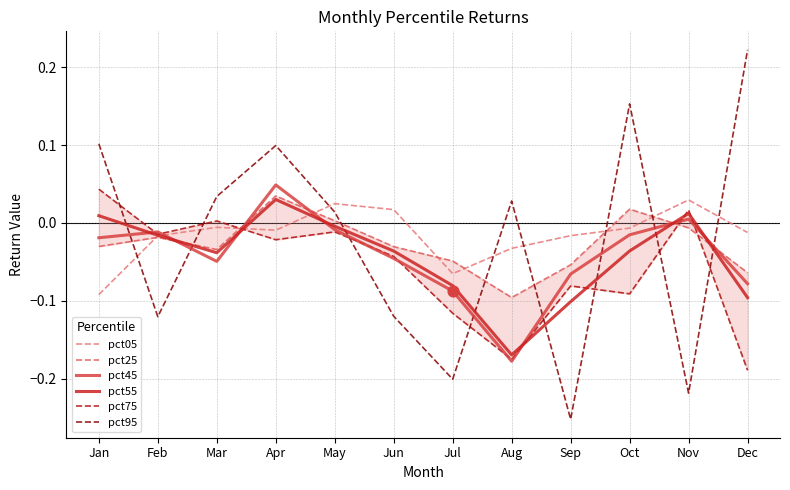

What is the total value across all series at Feb?

-0.2